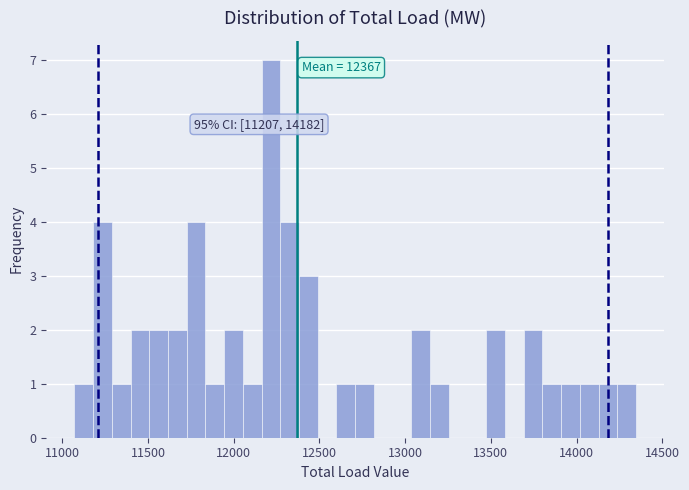

Around what value on the x-axis is the tallest bar? Give the approximate position of its centre, as read against the axis.

12200